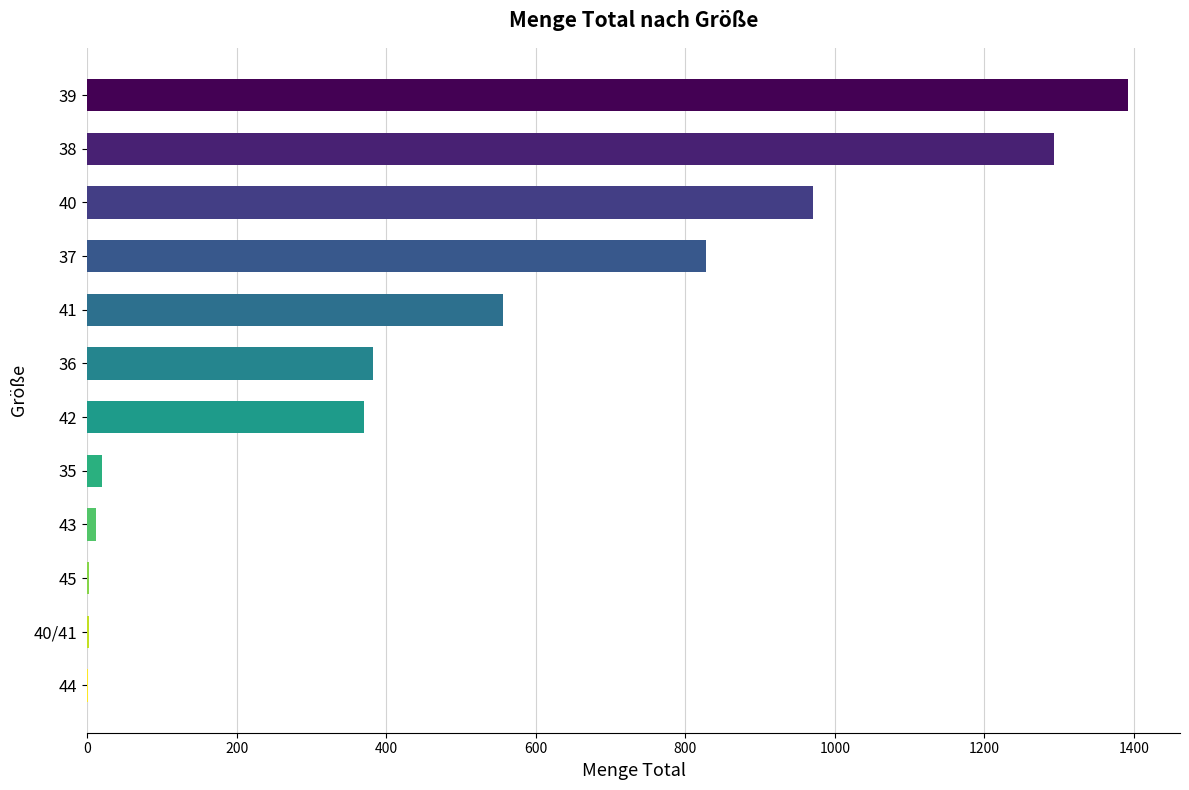

What is the sum of all values?

5831